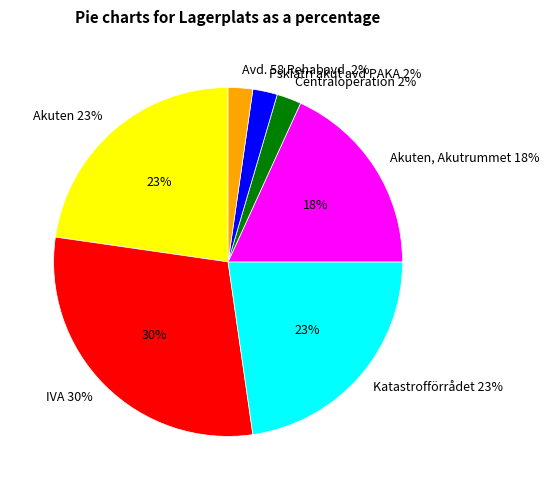

How many slices are in this pie chart?

7